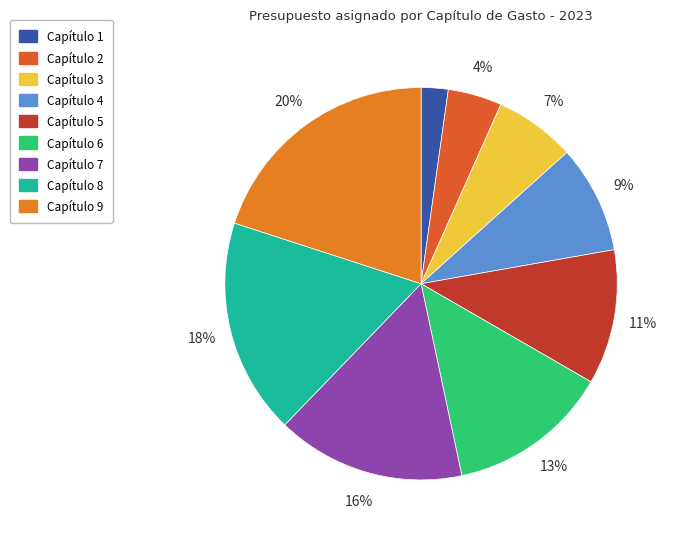

What percentage do Capítulo 4 and Capítulo 2 together represent?

13.3%